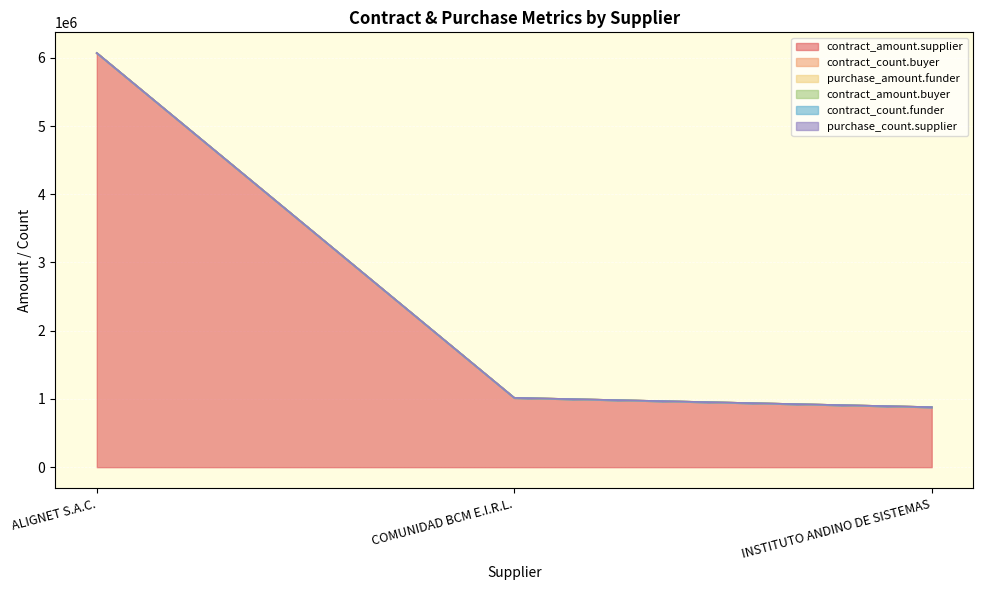

What position from the right is ALIGNET S.A.C.?

3